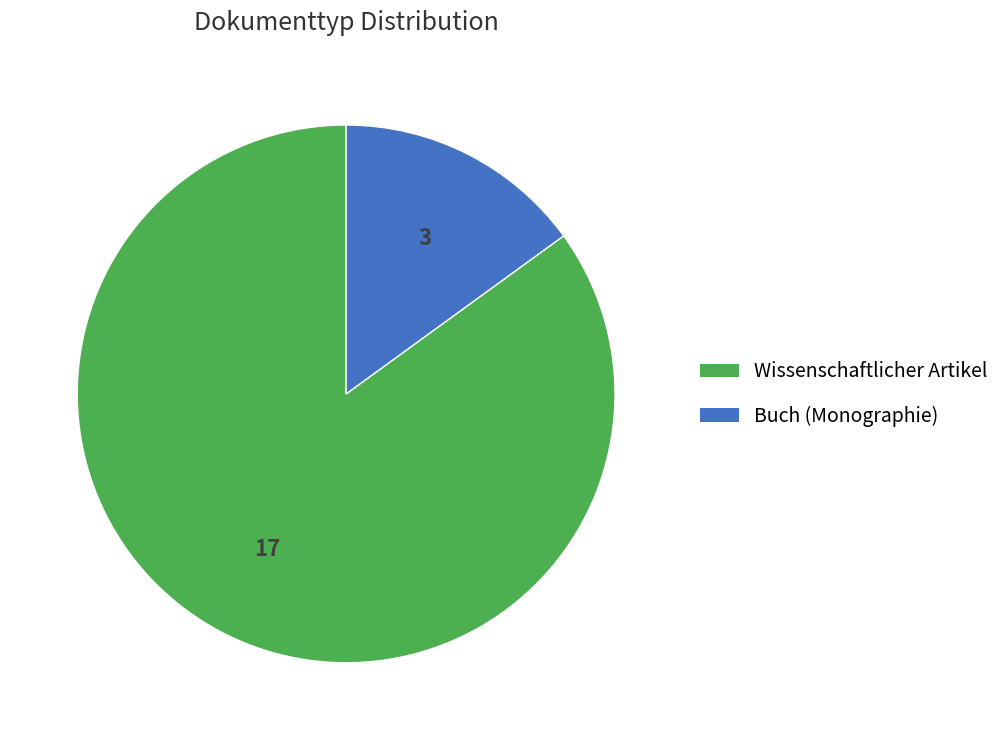

Approximately how many times larger is the value at Wissenschaftlicher Artikel compared to Buch (Monographie)?

5.7